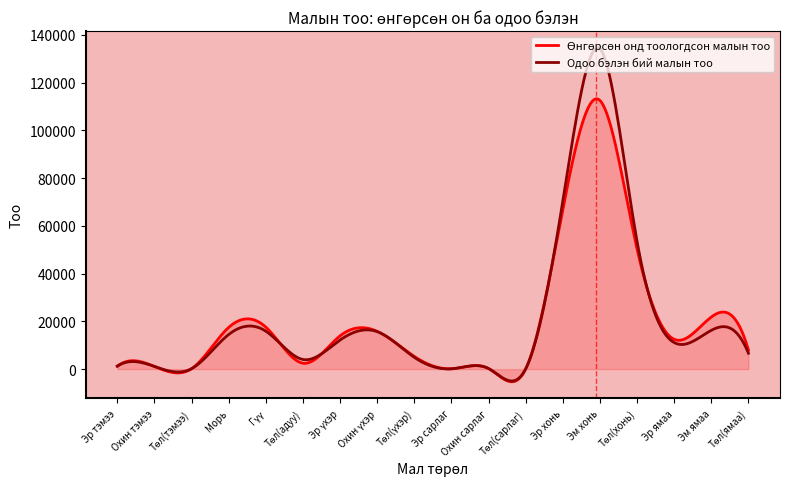

Which series has the largest range (max minus min)?

Одоо бэлэн бий малын тоо